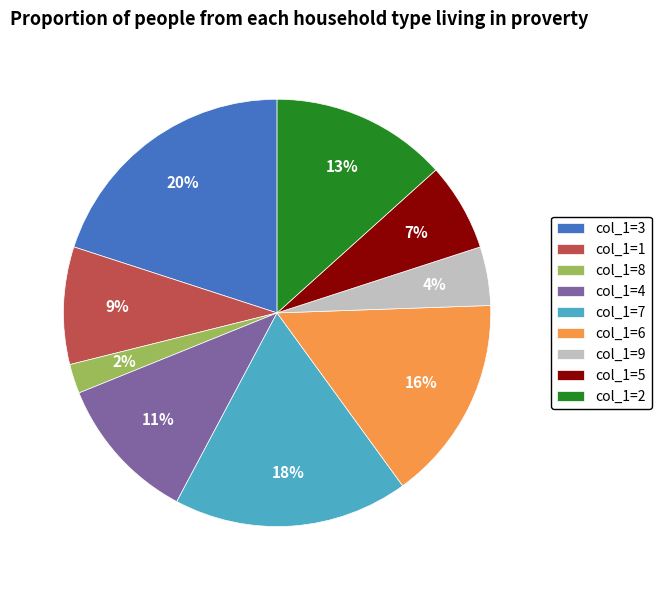

Does any single category account for the majority?

No